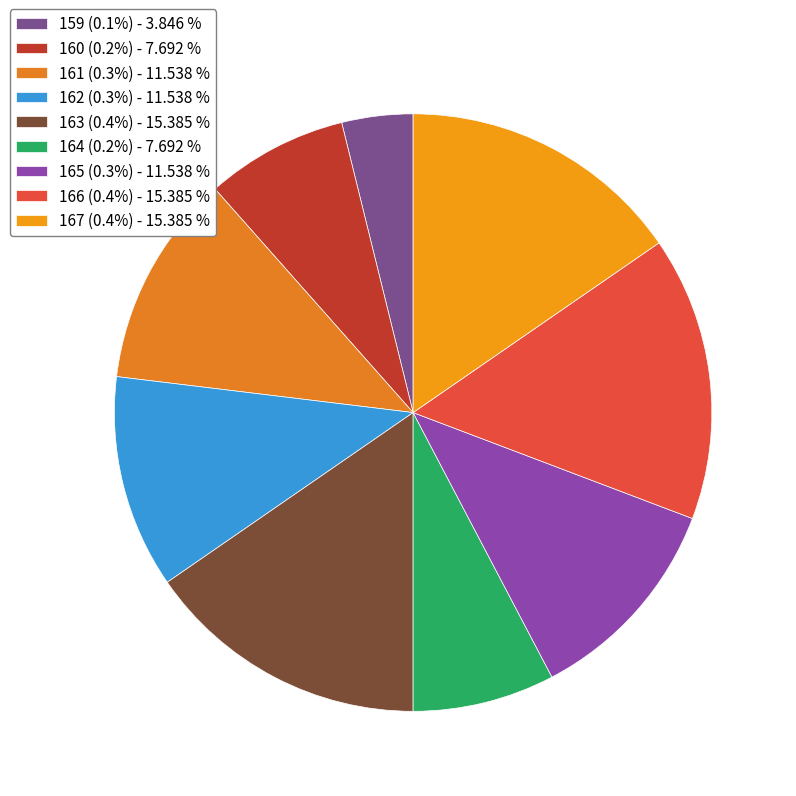

Count the number of slices in the pie.

9